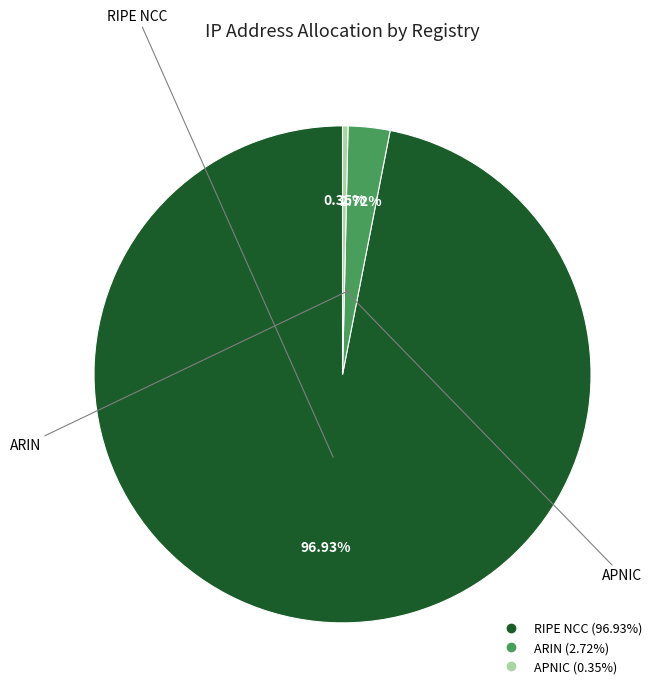

Which slice is the smallest?

APNIC